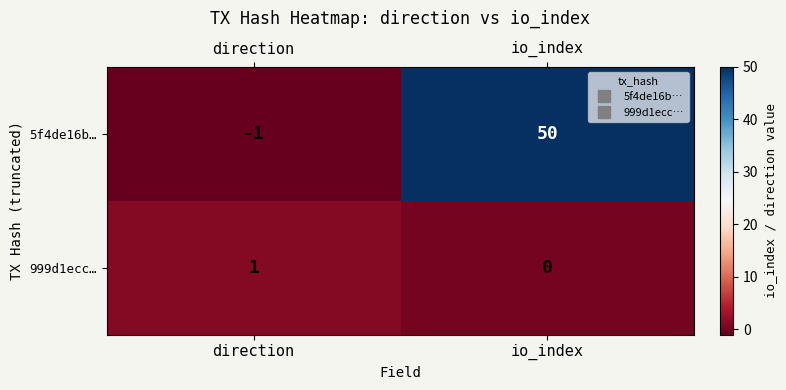

At how many categories does at least one series exceed 25?

1